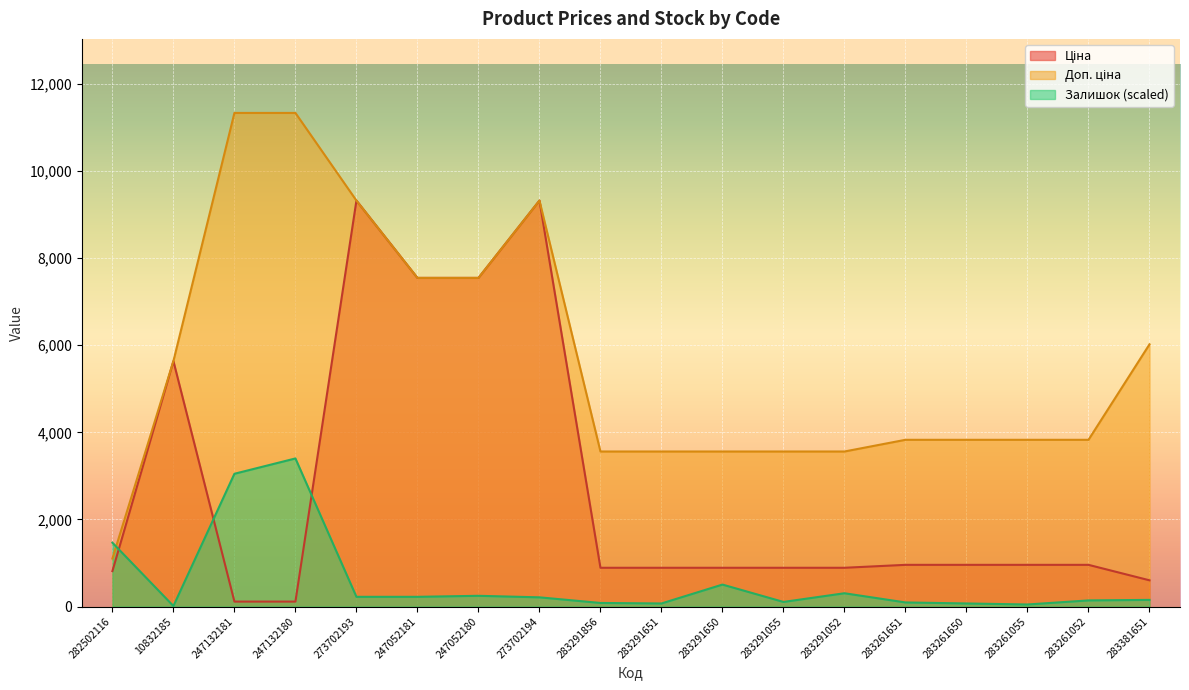

At 273702194, list the series in order from smallest to largest.

Залишок, Ціна, Доп. ціна